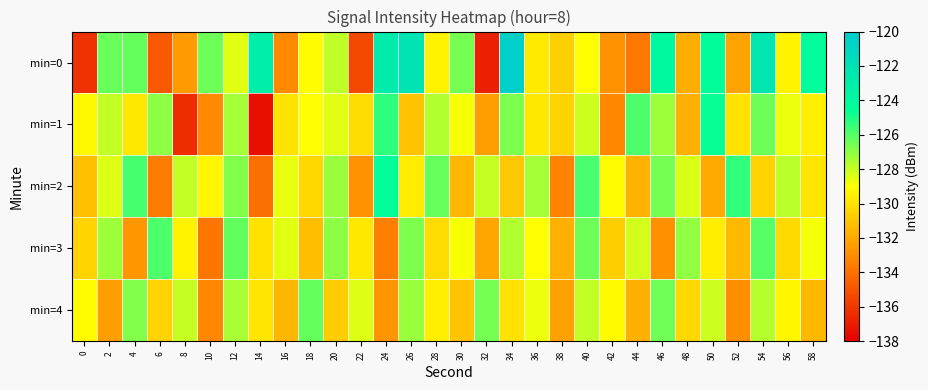

How many categories are shown in the chart?

30